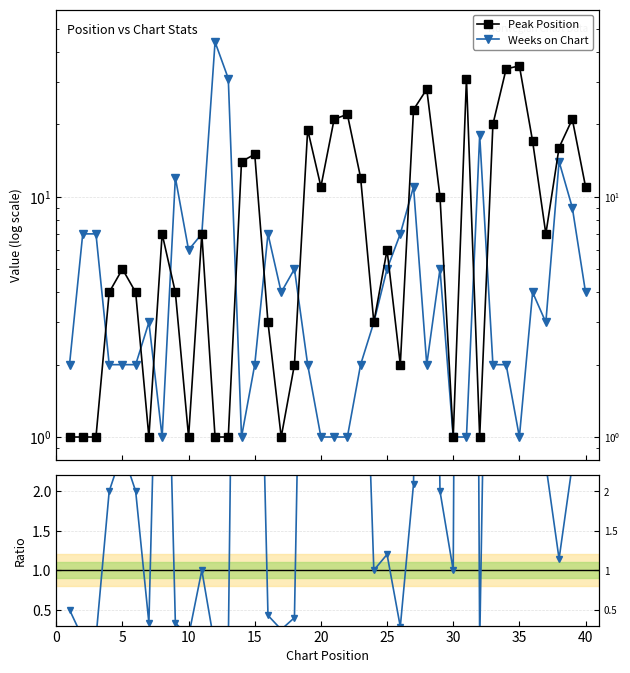

What is the difference between the maximum and second lowest values in the Peak/Weeks Ratio series?

35.0